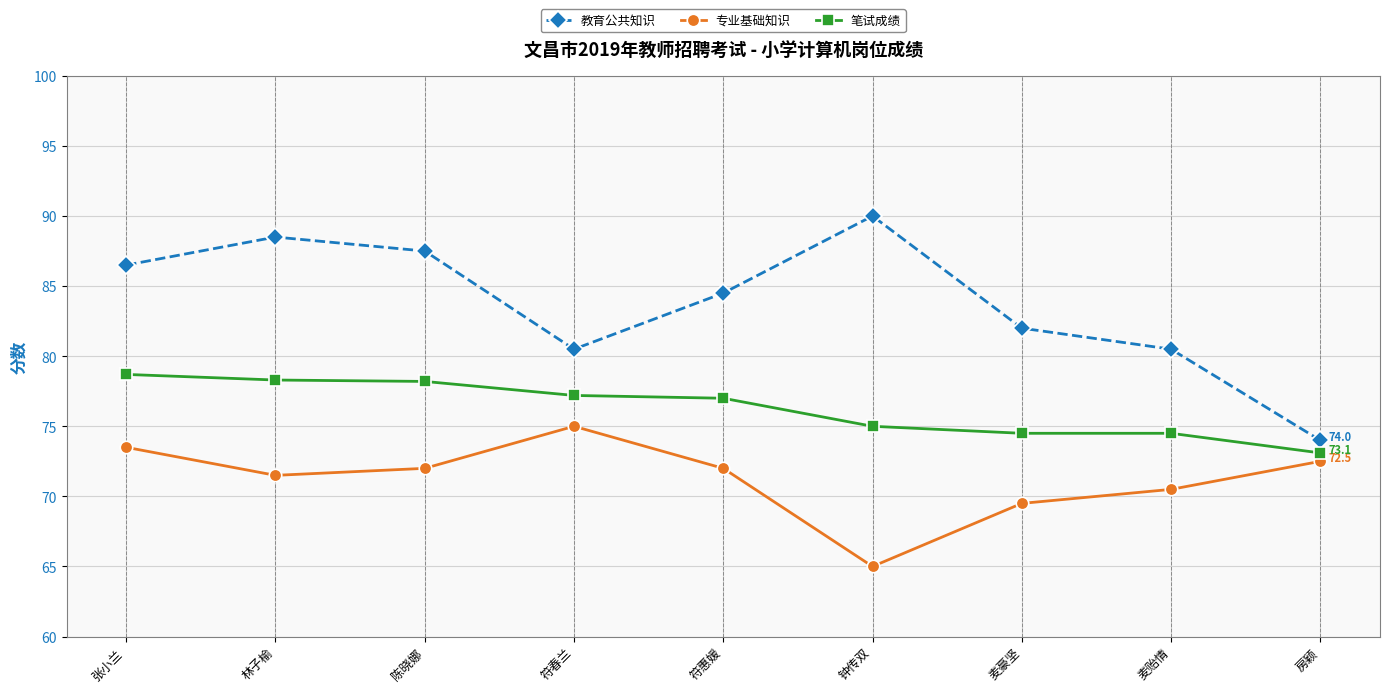

Which series has the largest range (max minus min)?

教育公共知识